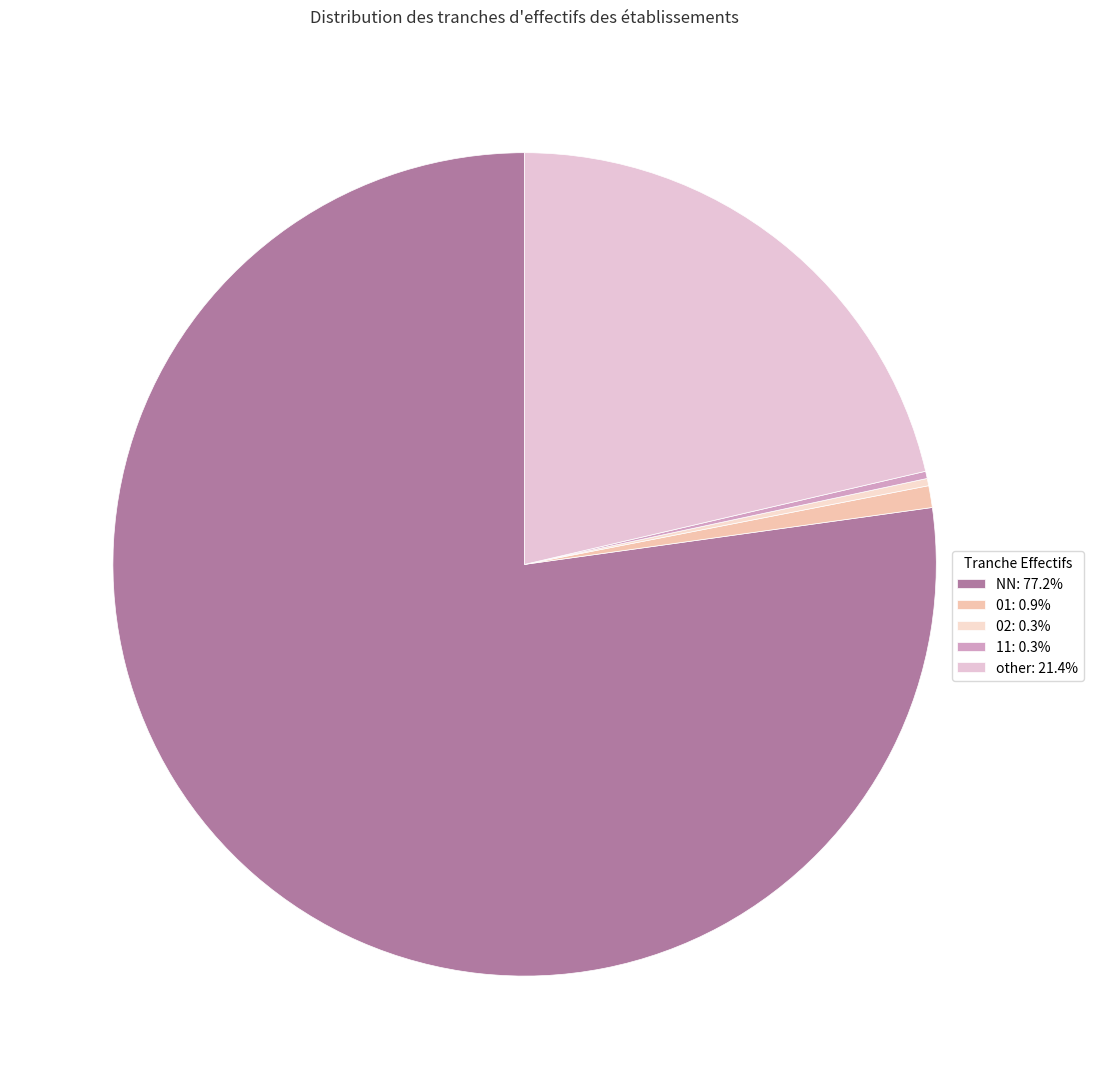

Which category has the biggest portion of the pie?

NN